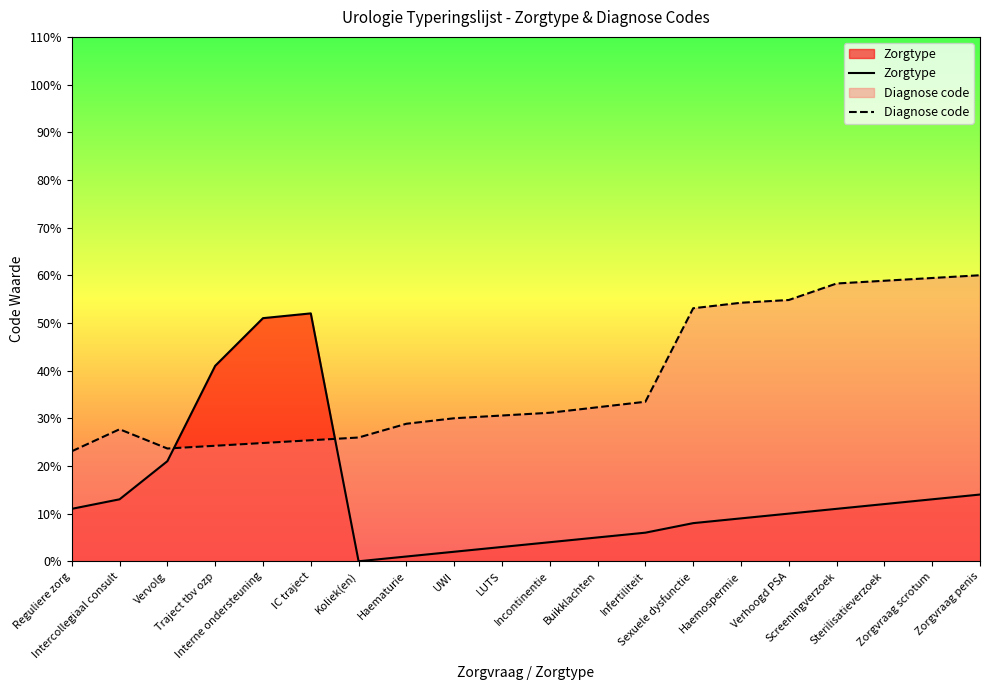

Between Traject tbv ozp and Zorgvraag scrotum, which series saw the biggest shift?

Diagnose code